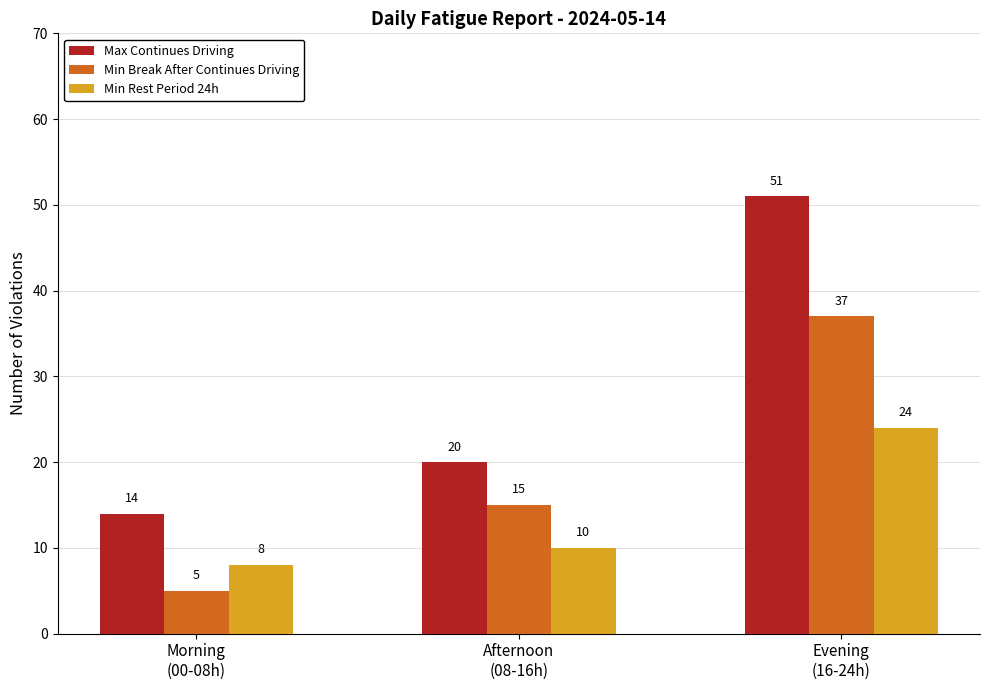

What are all the series names shown in the legend?

Max Continues Driving, Min Break After Continues Driving, Min Rest Period 24h